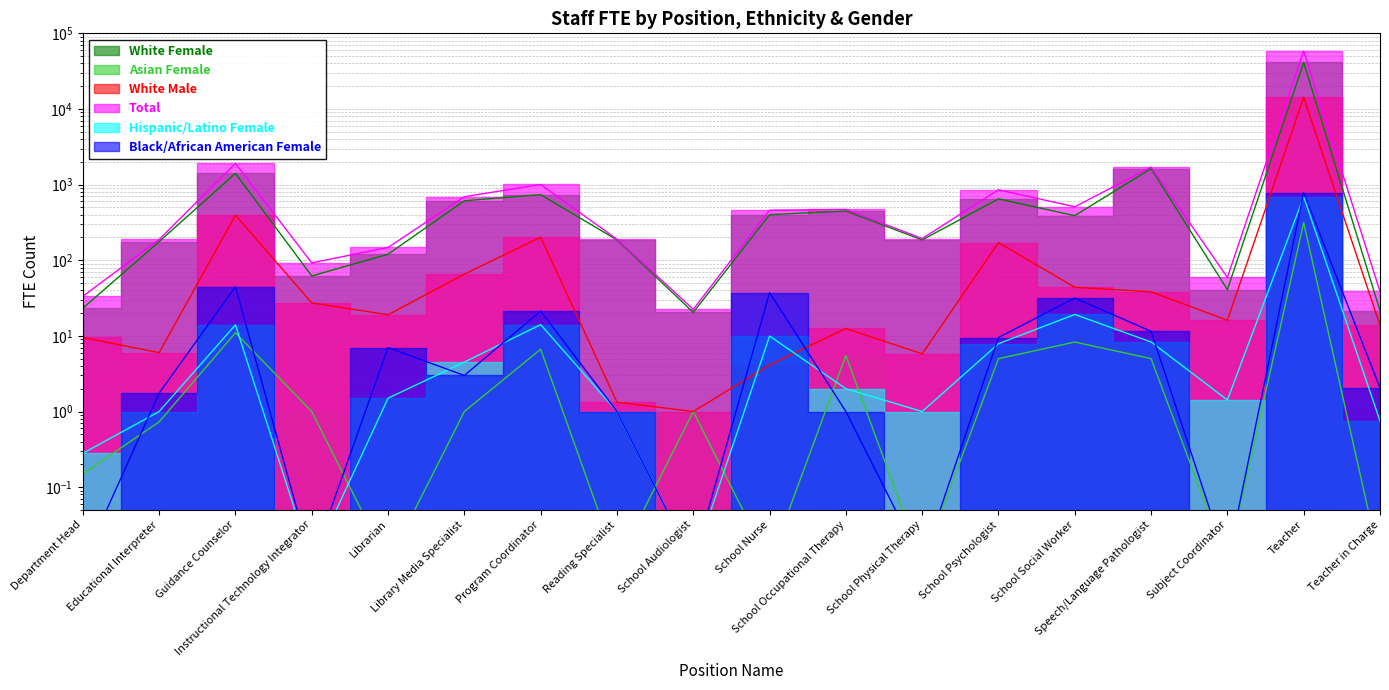

True or false: White Male has a value of 8.4 at Educational Interpreter.

False